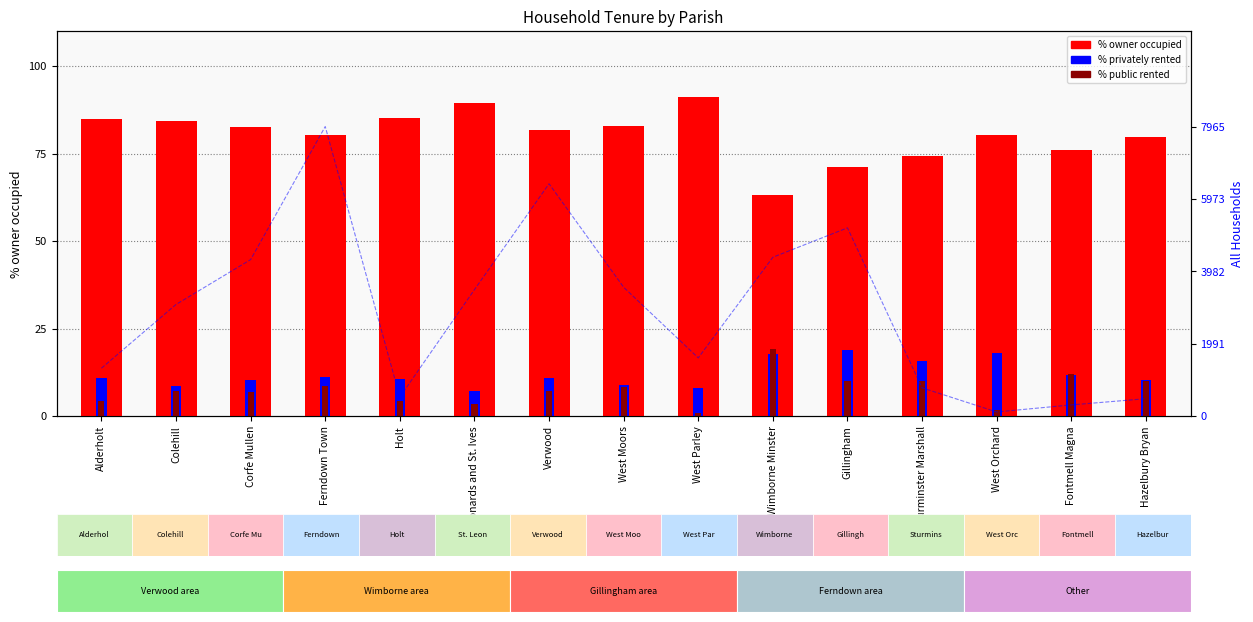

Is the value of % public rented at Wimborne Minster greater than the value of All Households at Corfe Mullen?

No